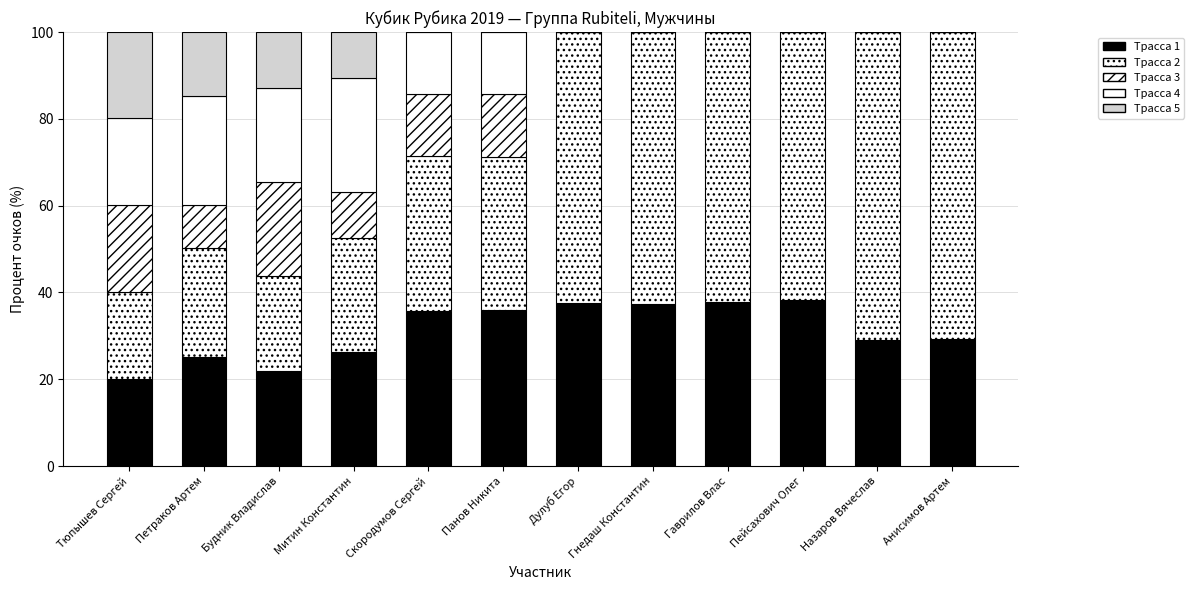

Are the bars grouped side by side (vs. stacked)?

No